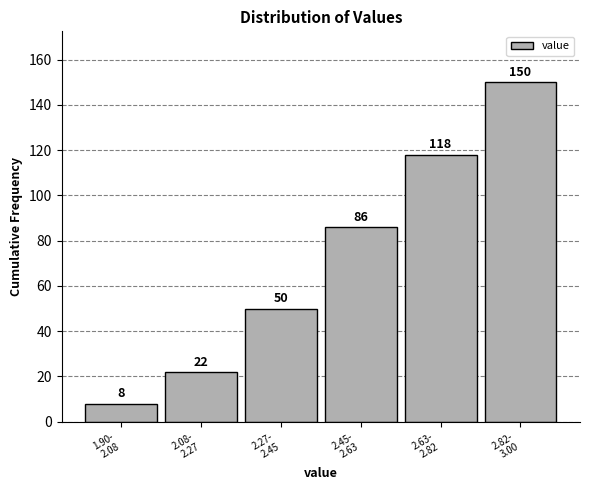

Reading left to right, list all the values displayed in this chart.

8	22	50	86	118	150